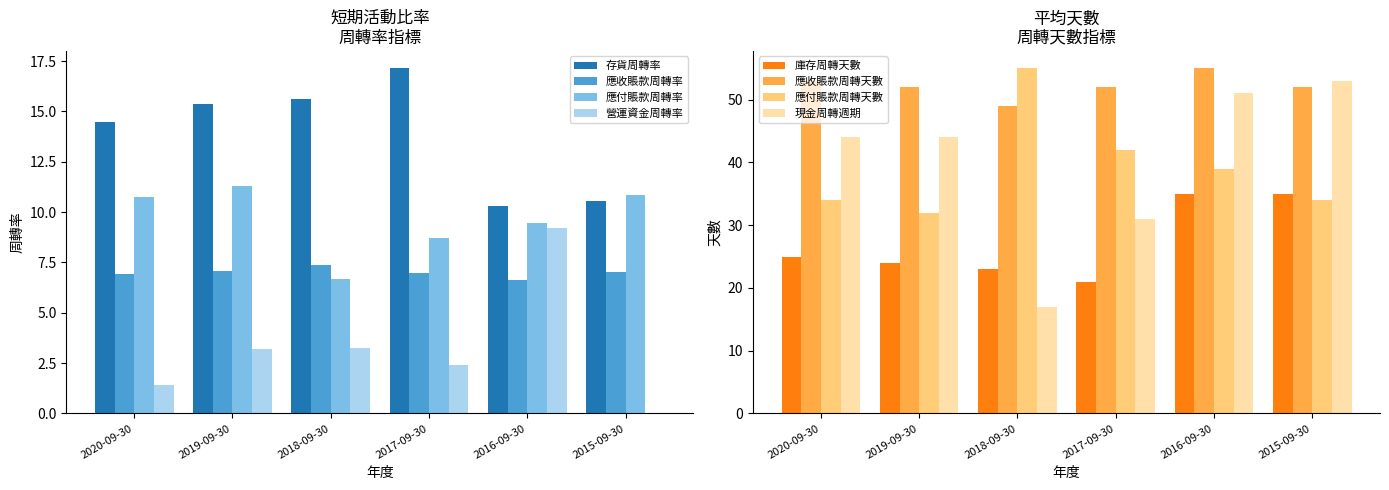

Is it true that 應收賬款周轉率 equals 11.2 at 2019-09-30?

False